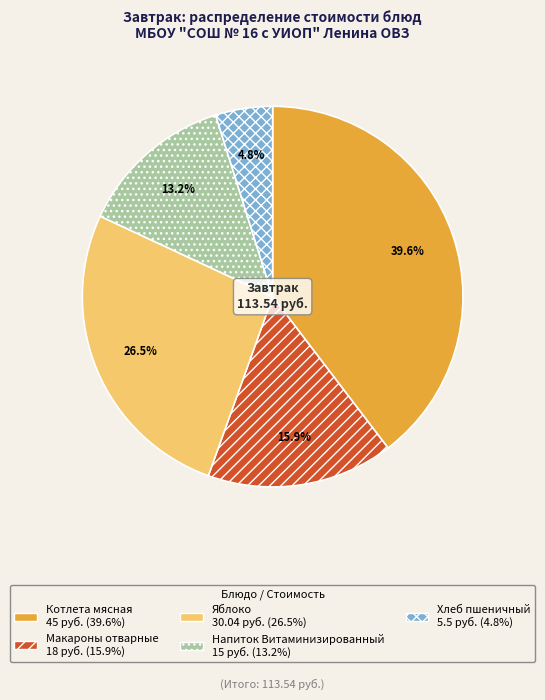

Is the sum of Яблоко and Хлеб пшеничный greater than half?

No